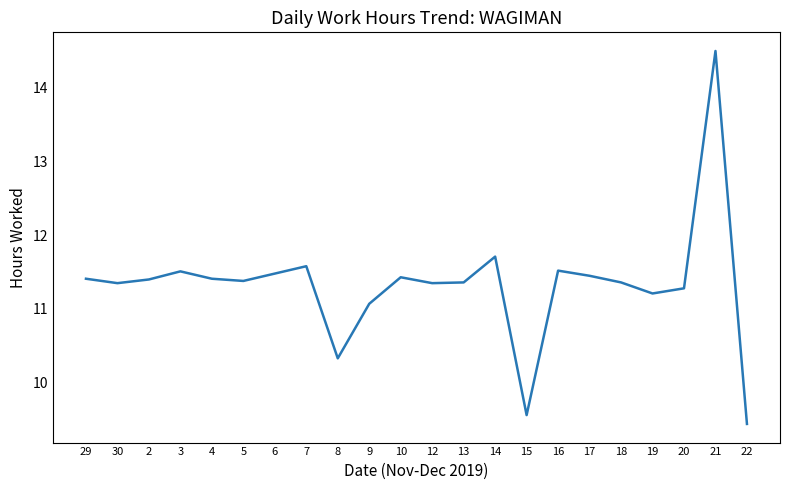

What is the average value?

11.3